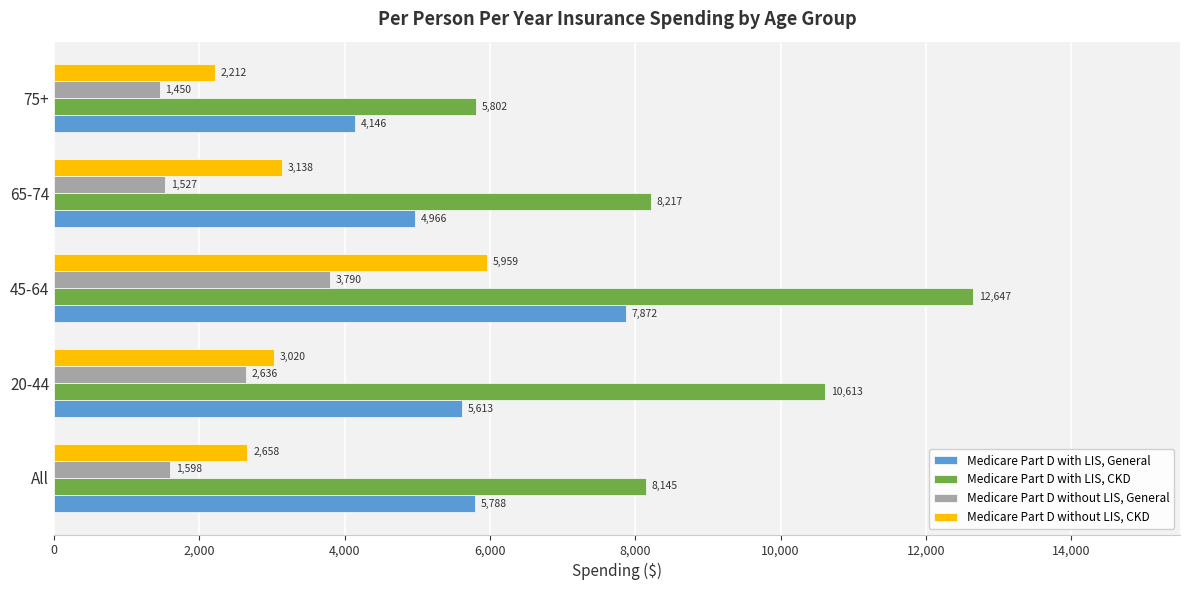

What is the smallest value displayed?

1449.5